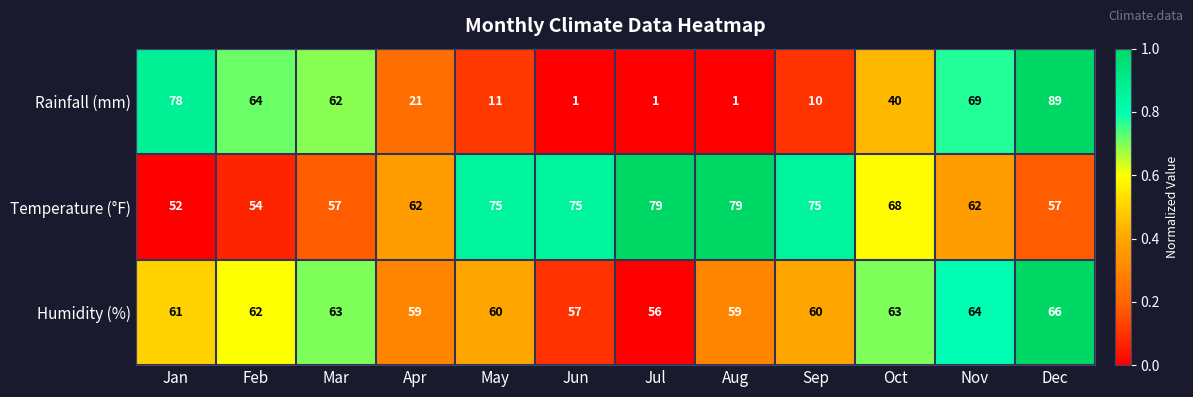

The value of Rainfall (mm) at Mar is 62. True or false?

True